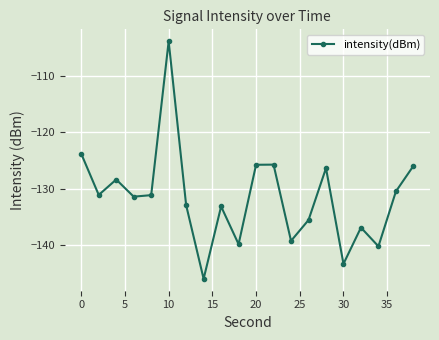

What is the difference between the maximum and second lowest values?

39.5